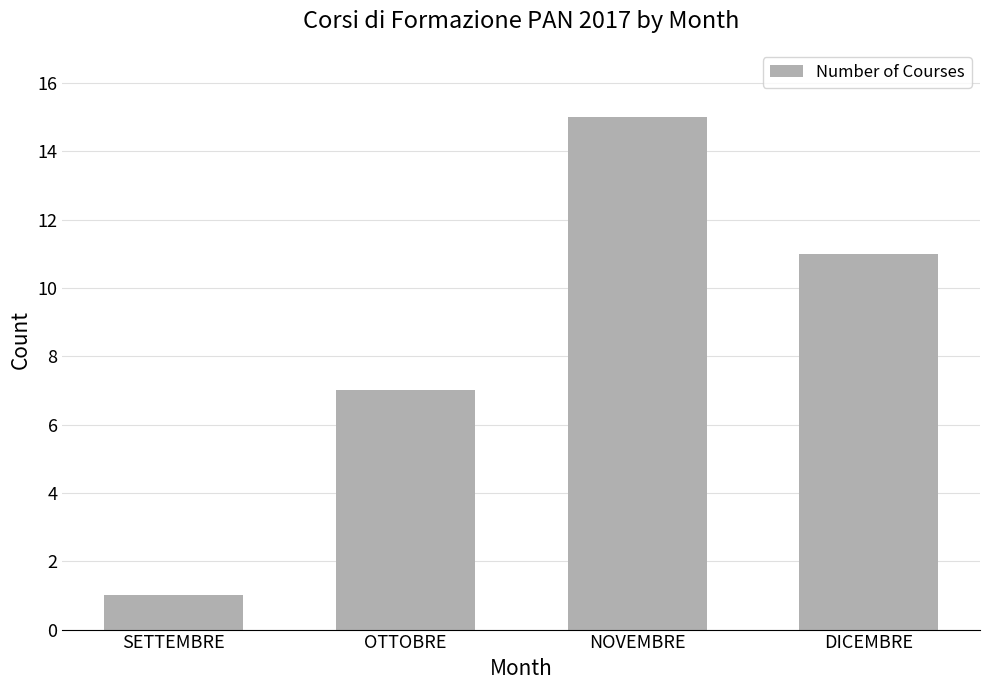

Reading left to right, list all the values displayed in this chart.

SETTEMBRE=1	OTTOBRE=7	NOVEMBRE=15	DICEMBRE=11